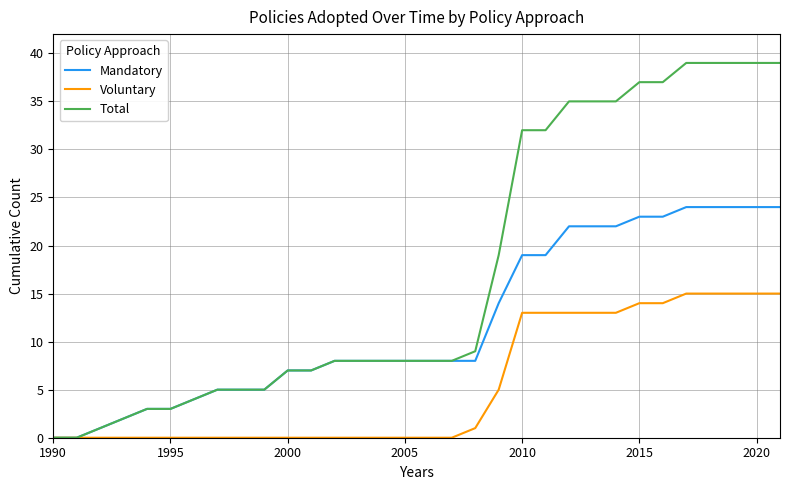

What is the highest value of the Total series?

39